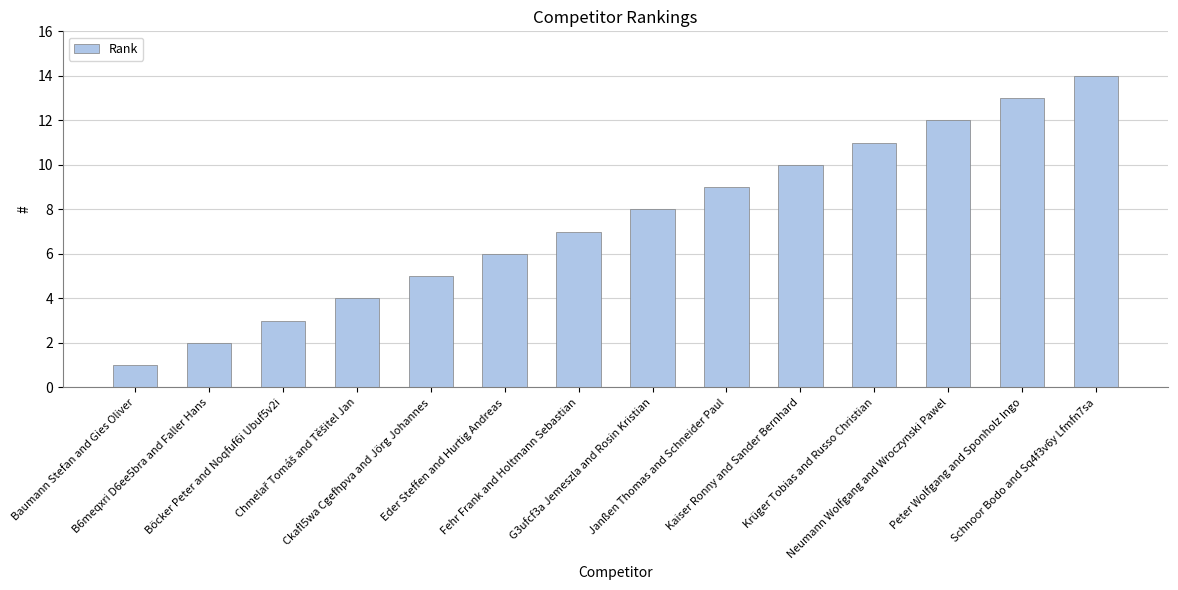

What is the maximum value shown in the chart?

14